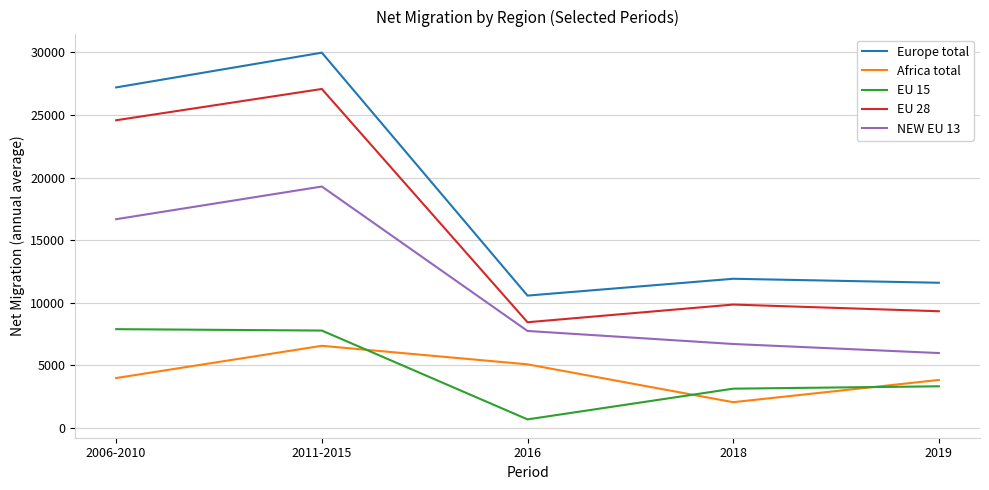

What is the sum of all EU 28 values?

79319.2